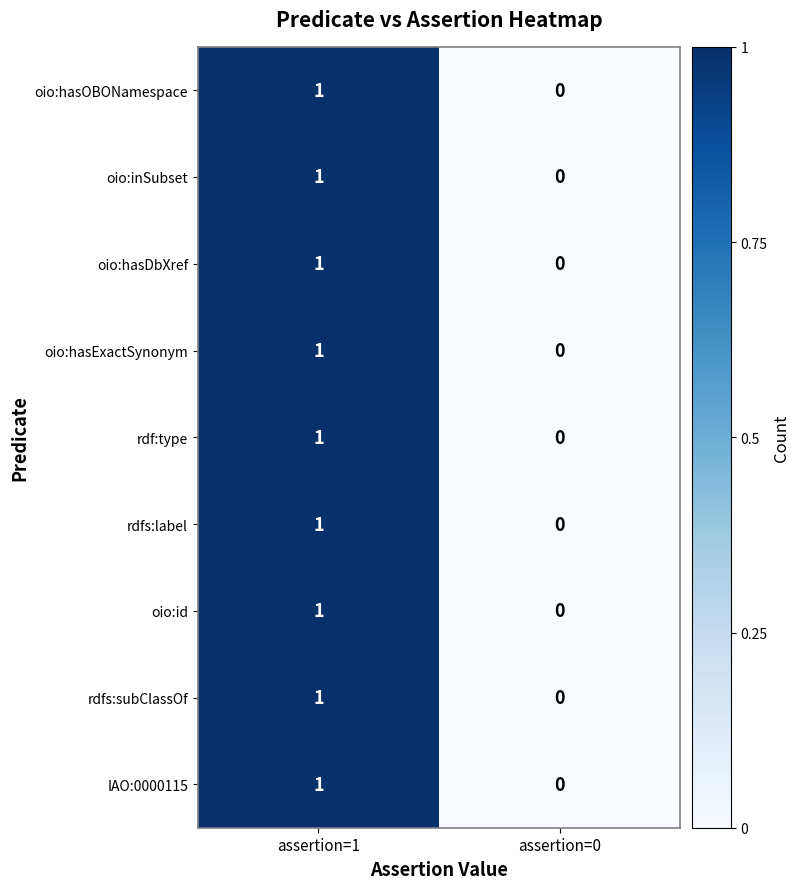

Which series has the largest range (max minus min)?

oio:hasOBONamespace